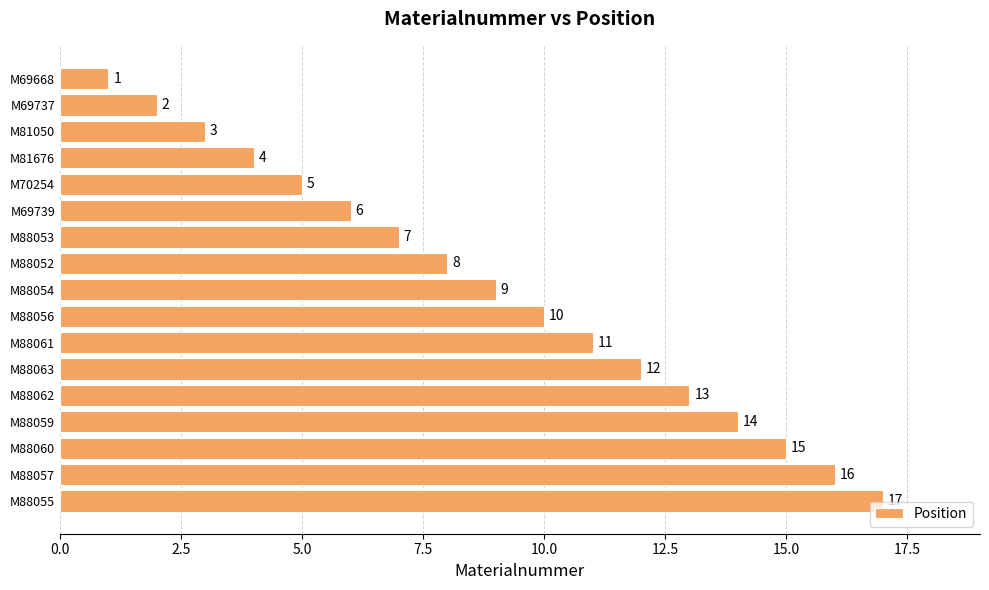

List the labels in order of value, largest first.

M88055, M88057, M88060, M88059, M88062, M88063, M88061, M88056, M88054, M88052, M88053, M69739, M70254, M81676, M81050, M69737, M69668